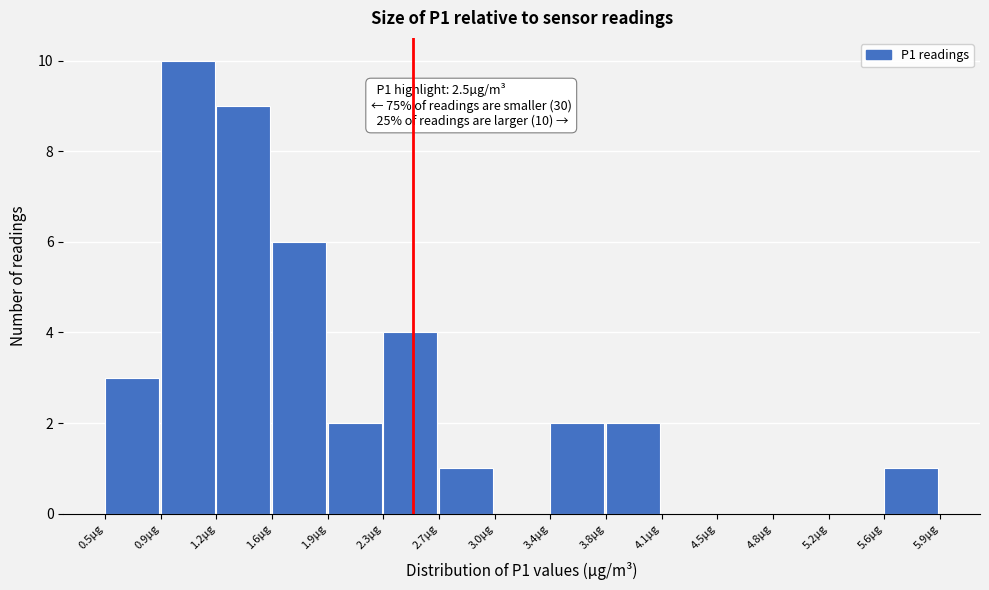

Over which range of the x-axis is the bar tallest?

0.85 to 1.20